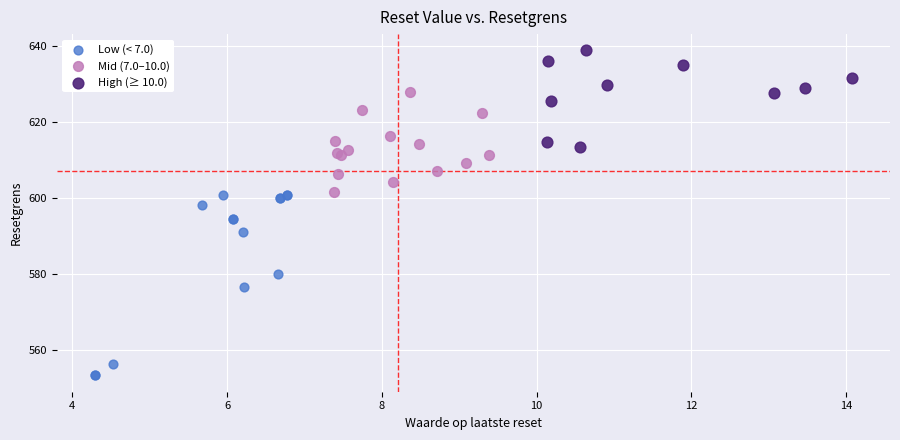

Which series reaches the maximum Y coordinate?

High (≥ 10.0)